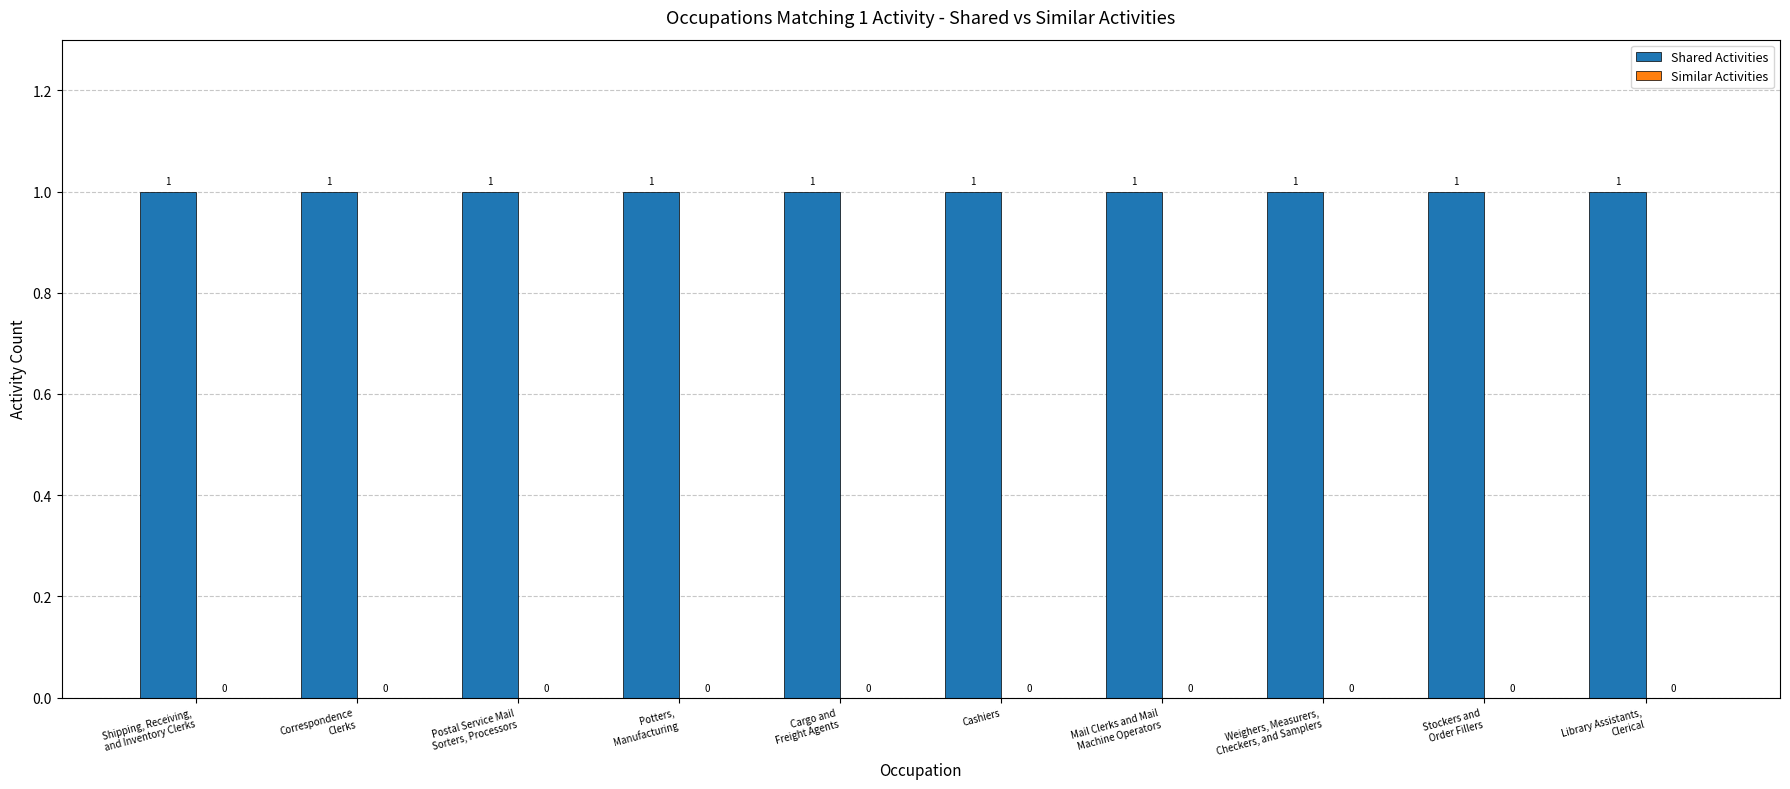

How many categories are shown in the chart?

10